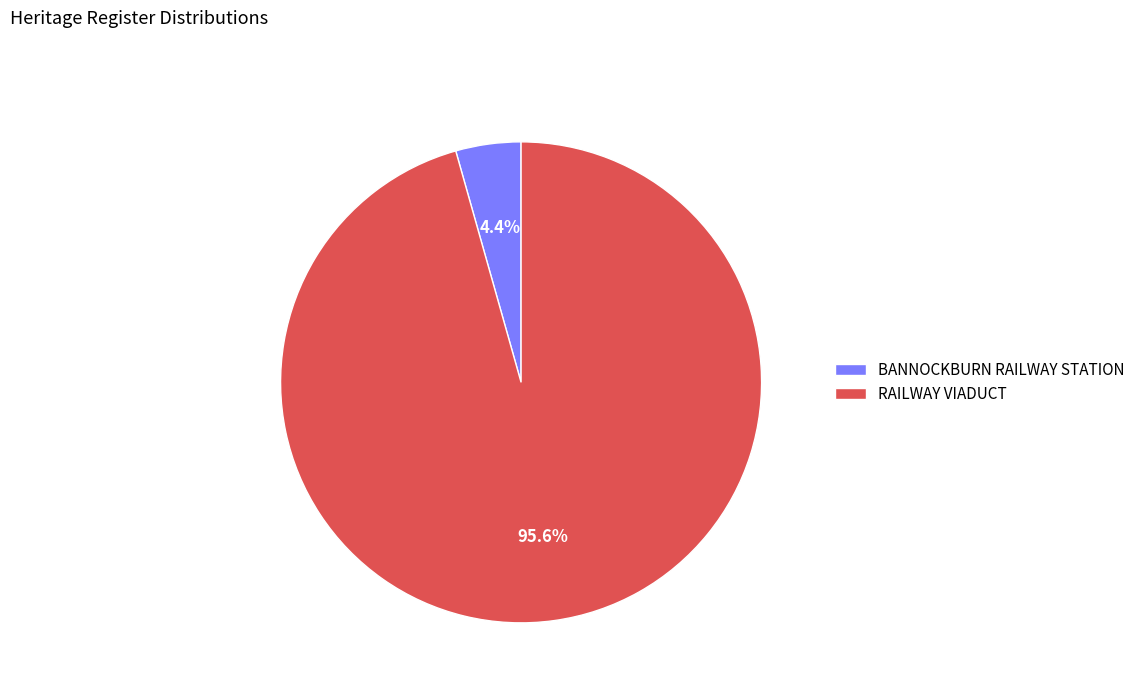

True or false: RAILWAY VIADUCT accounts for 96% of the total.

True